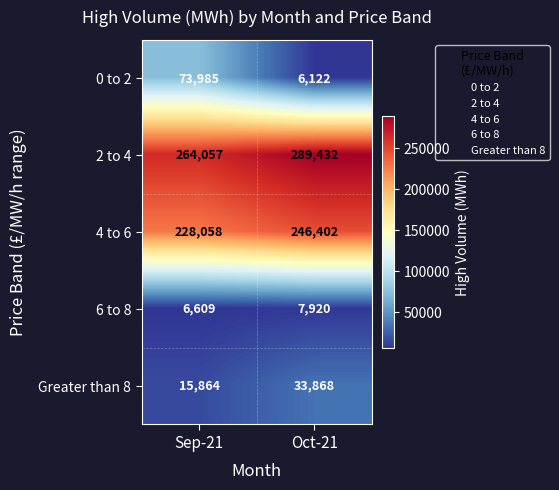

At Sep-21, list the series in order from largest to smallest.

2 to 4, 4 to 6, 0 to 2, Greater than 8, 6 to 8